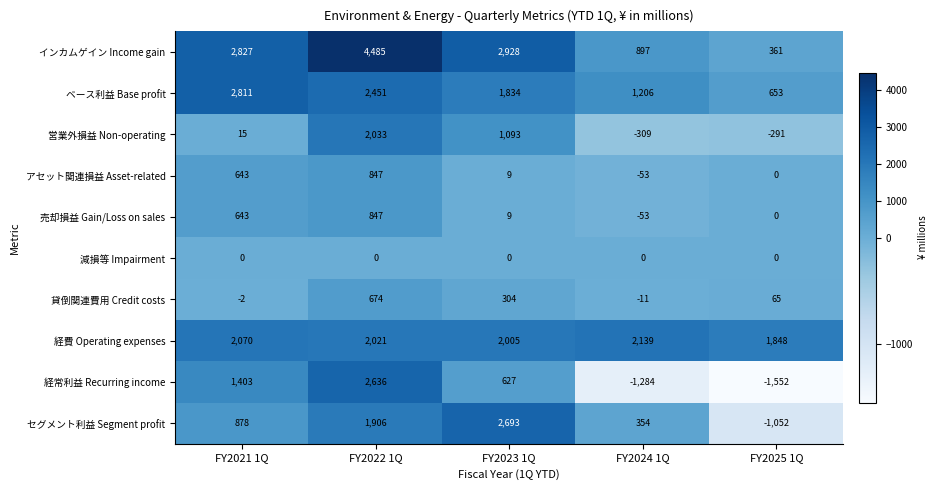

At which label does 経常利益 Recurring income first exceed 627?

FY2021 1Q